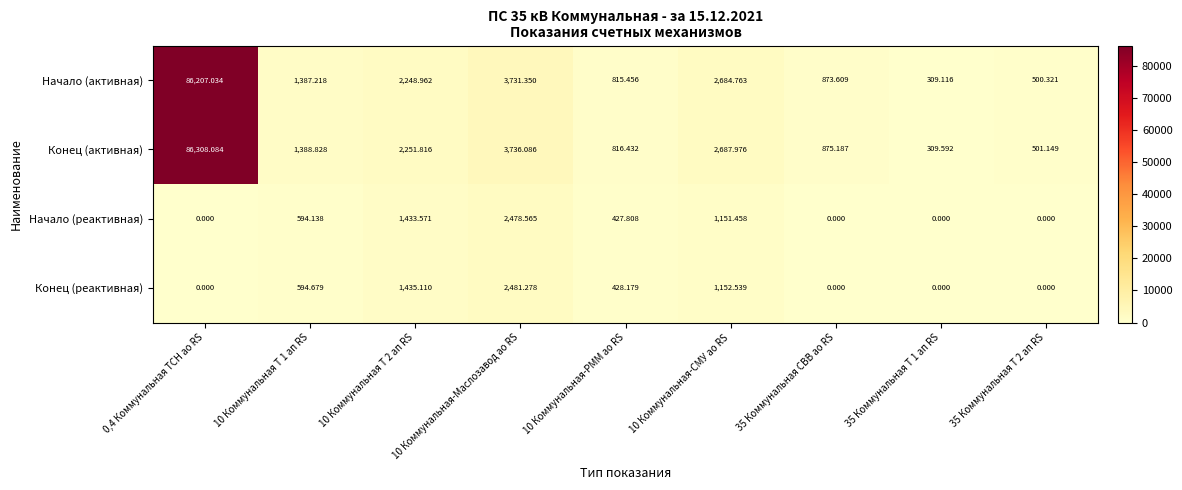

Which series changed the most between 10 Коммунальная-РММ ао RS and 35 Коммунальная Т 1 ап RS?

Конец (активная)